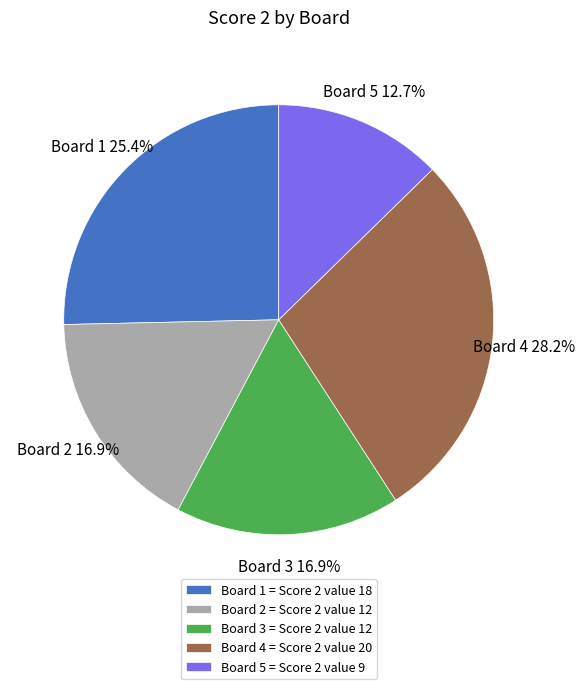

To the nearest percent, what percentage of the pie is Board 3?

17%